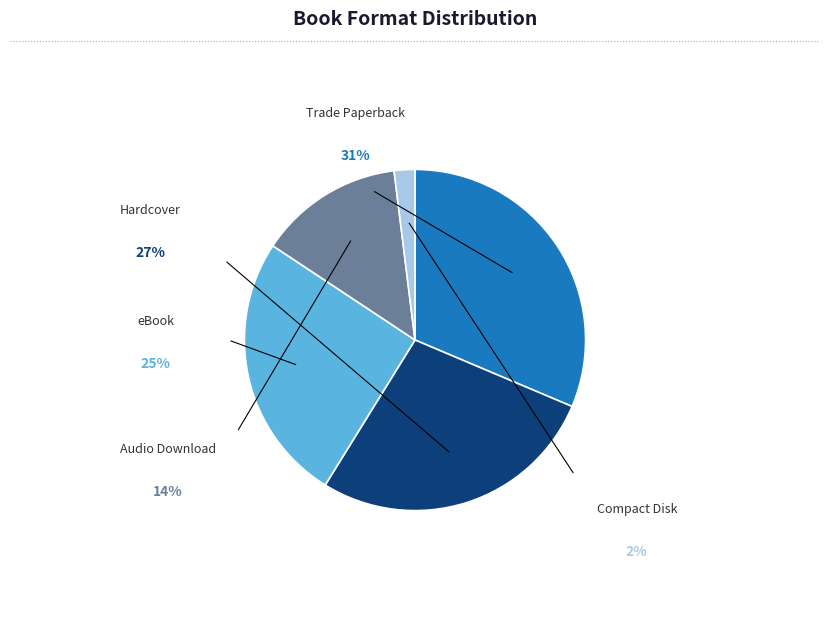

To the nearest percent, what is the difference between the Compact Disk and Hardcover slice percentages?

25%